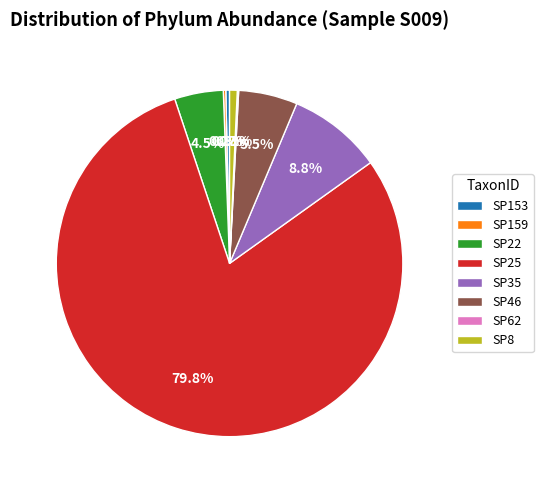

Combined, do SP153 and SP46 account for over 50%?

No